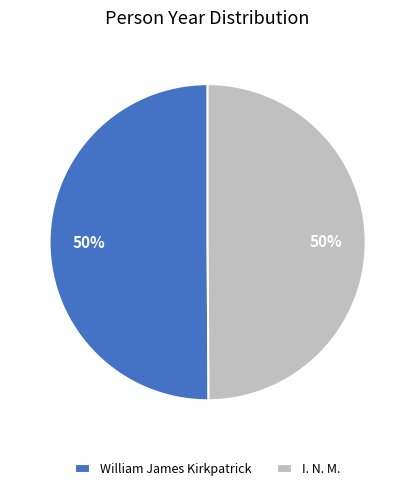

To the nearest percent, what percentage of the pie is I. N. M.?

50%